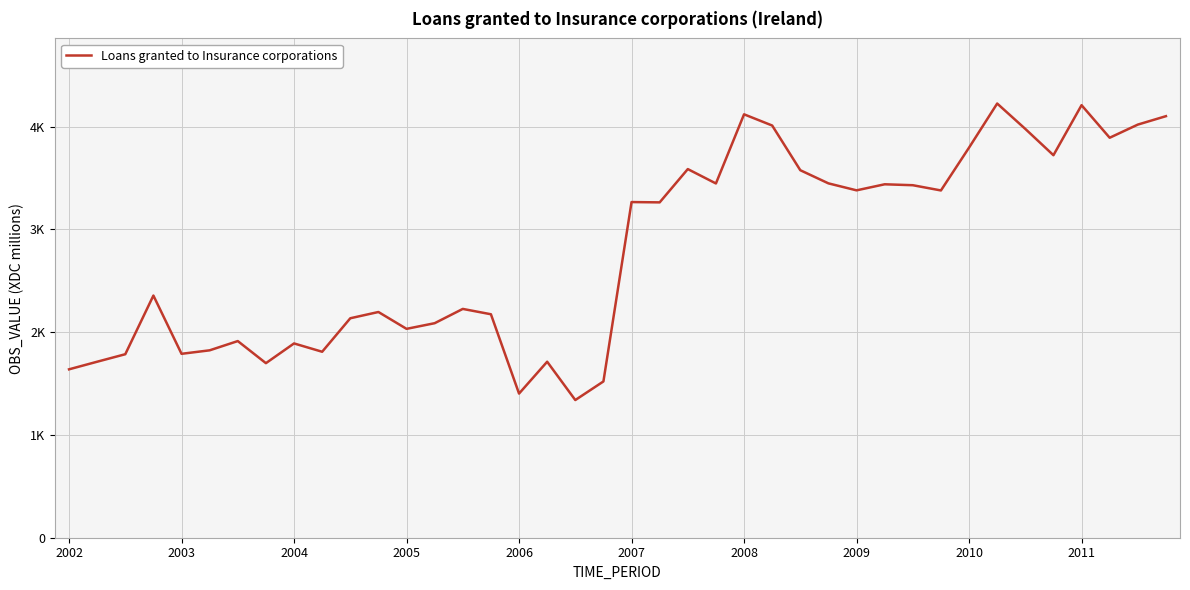

Is this an area chart (filled region under the line)?

No